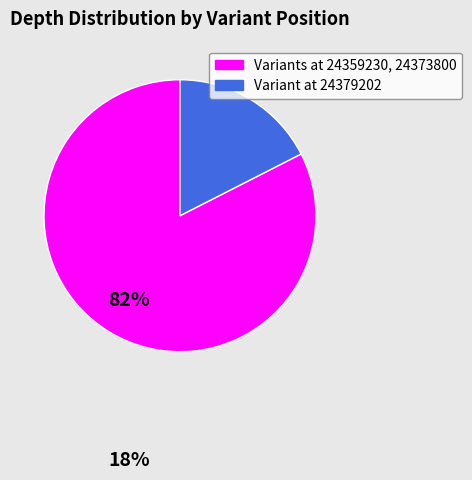

Is there any slice that represents more than half of the pie?

Yes